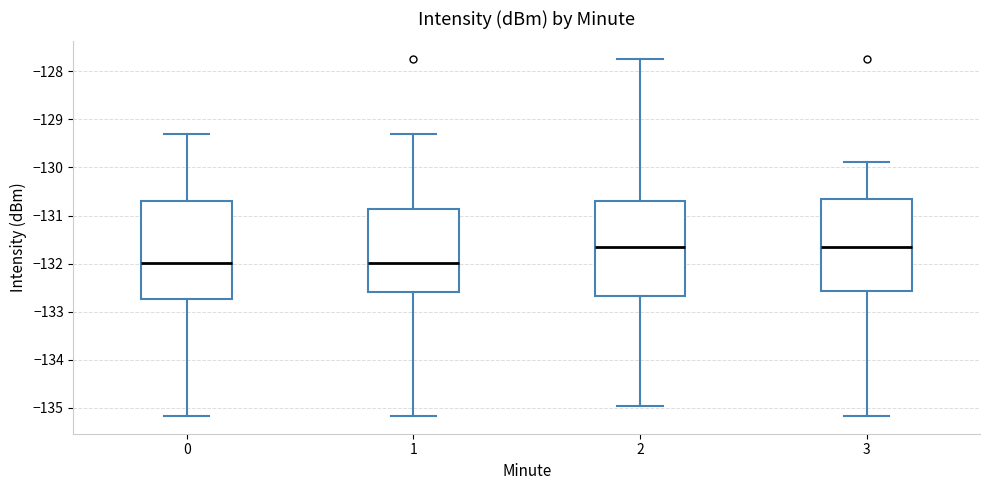

Reading left to right, transcribe this box plot: for each box, give where its median line is, the range the box spans, and where its two whiskers end, as read against the y-axis. The values are not printed on the chart, so give them approximately, as read against the axis.

0: median -132.0, box -132.7 to -130.7, whiskers -135.2 to -129.3
1: median -132.0, box -132.6 to -130.9, whiskers -135.2 to -129.3
2: median -131.7, box -132.7 to -130.7, whiskers -135.0 to -127.7
3: median -131.7, box -132.6 to -130.7, whiskers -135.2 to -129.9